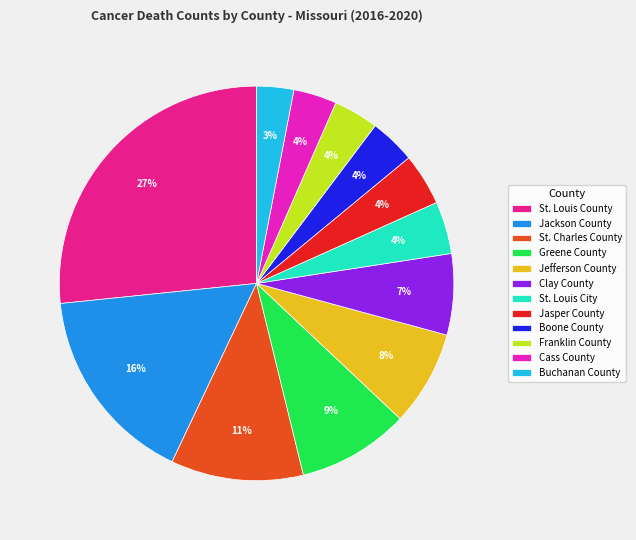

What is the smallest slice in the pie chart?

Buchanan County